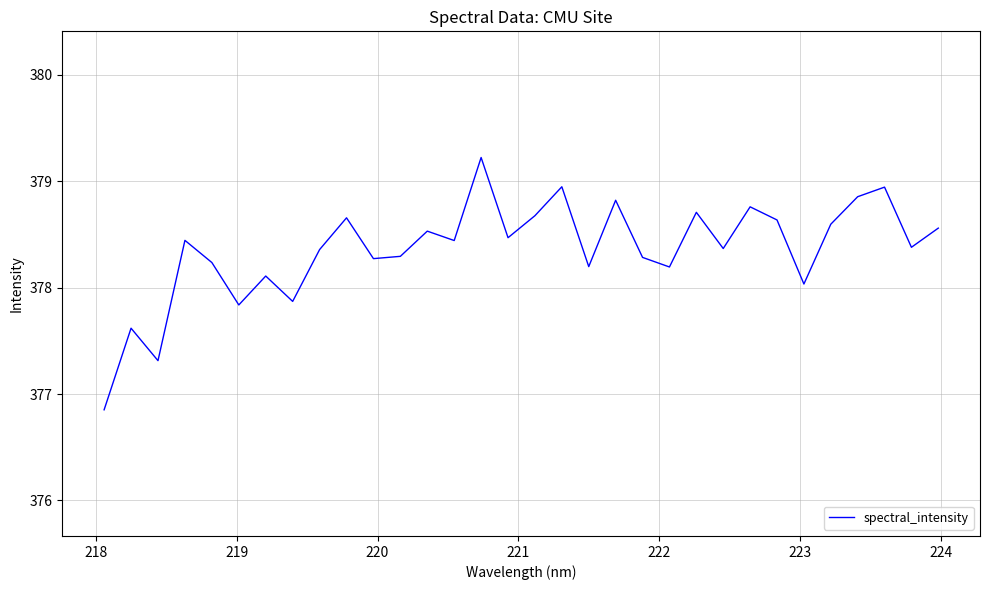

What is the greatest value displayed?

379.2